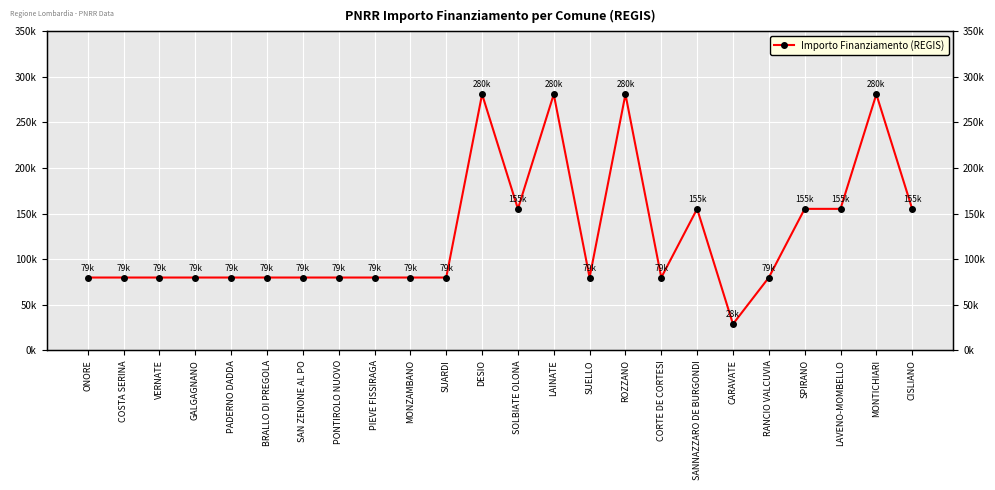

List the labels in order of value, smallest first.

CARAVATE, ONORE, COSTA SERINA, VERNATE, GALGAGNANO, PADERNO DADDA, BRALLO DI PREGOLA, SAN ZENONE AL PO, PONTIROLO NUOVO, PIEVE FISSIRAGA, MONZAMBANO, SUARDI, SUELLO, CORTE DE CORTESI, RANCIO VALCUVIA, SOLBIATE OLONA, SANNAZZARO DE BURGONDI, SPIRANO, LAVENO-MOMBELLO, CISLIANO, DESIO, LAINATE, ROZZANO, MONTICHIARI